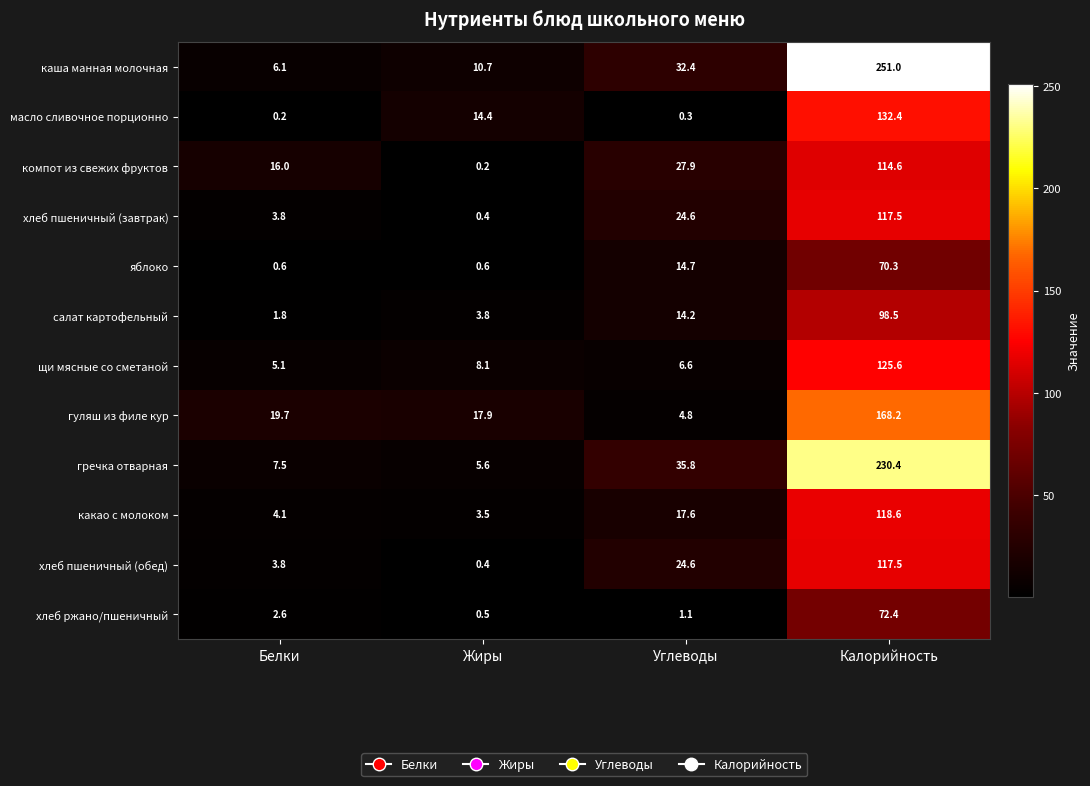

Which series has the largest total across all categories?

каша манная молочная